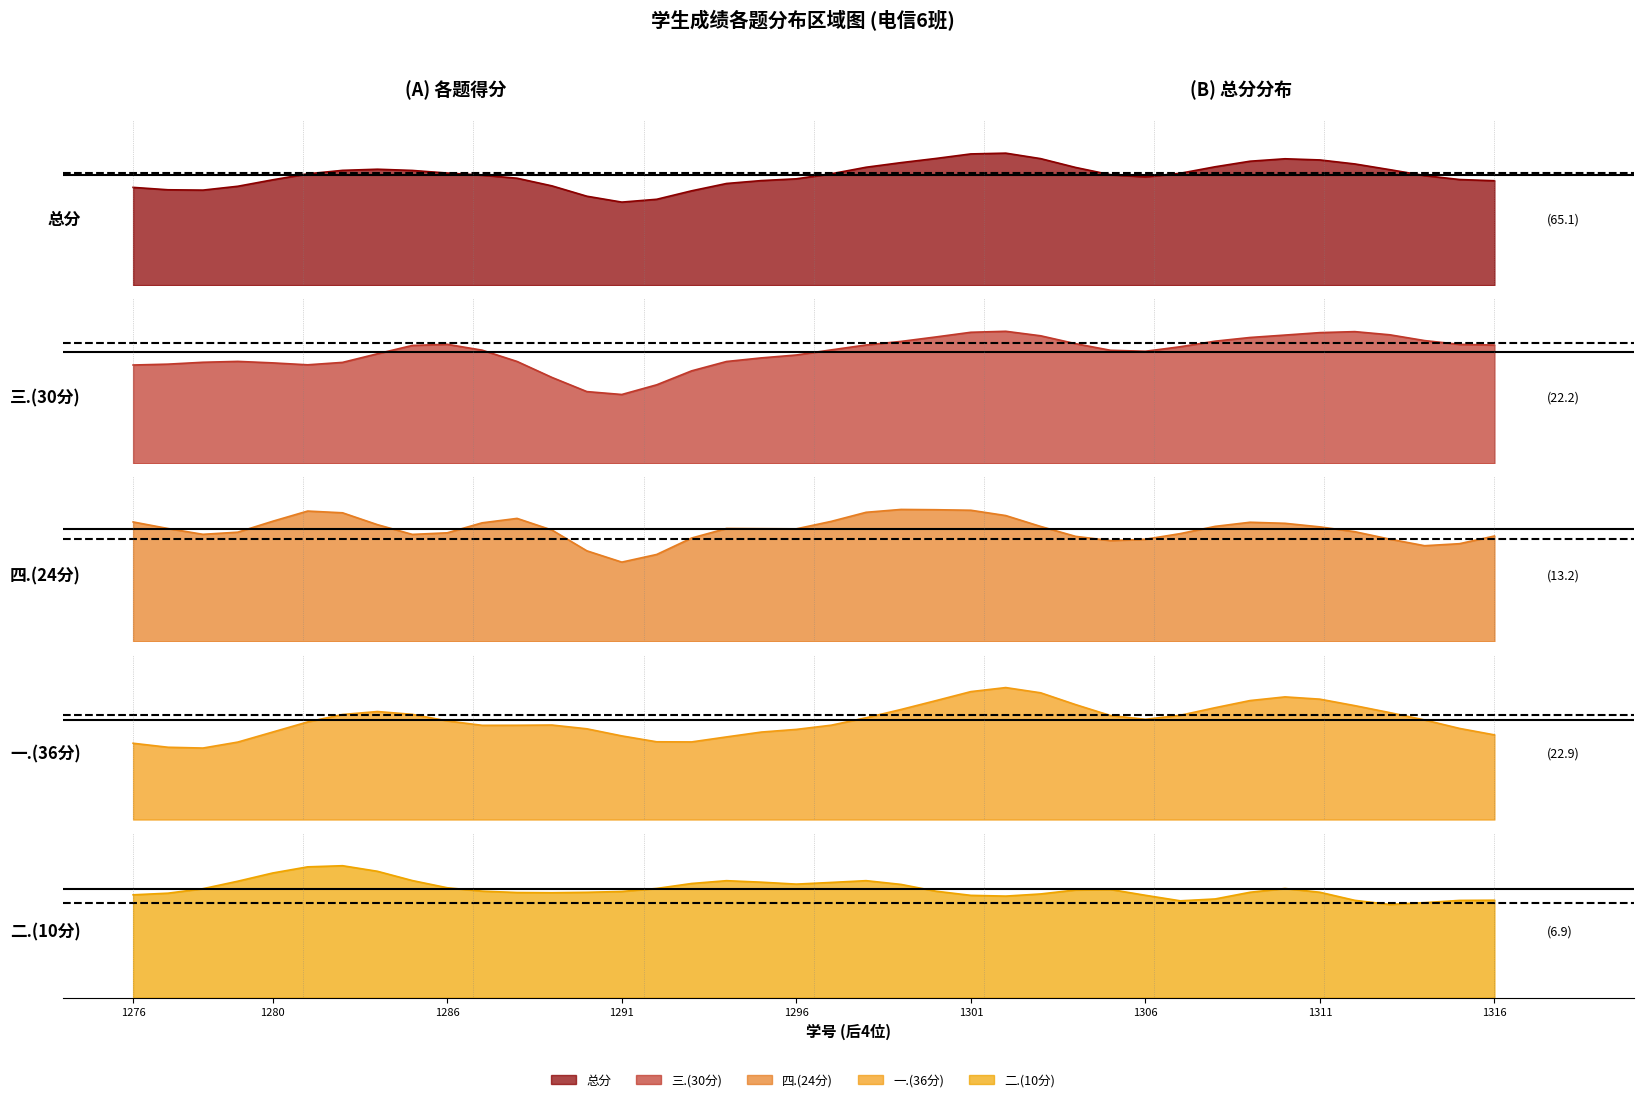

Rank the series at 2023071286 from highest to lowest value.

总分, 一.(36分), 三.(30分), 四.(24分), 二.(10分)